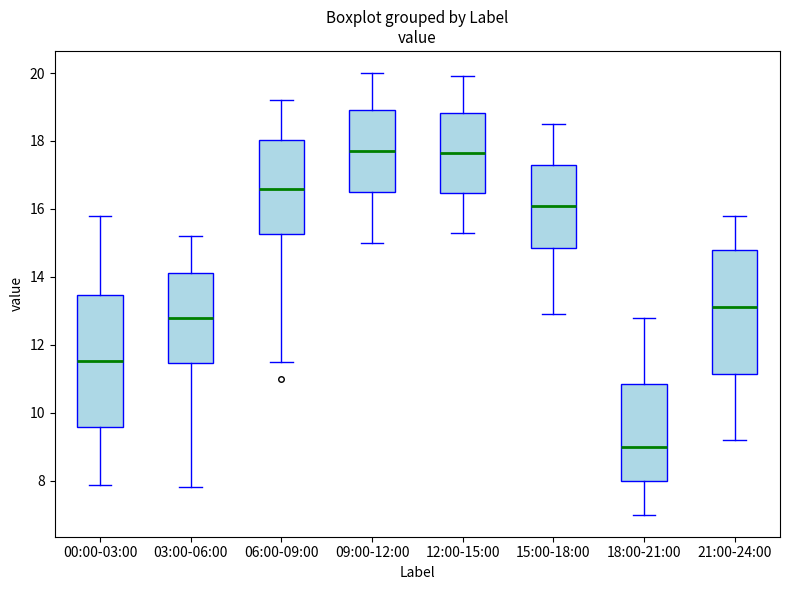

Reading left to right, read every box against the y-axis: the position of its median line, the range the box covers, and the ends of its whiskers. The values are not printed on the chart, so give them approximately, as read against the axis.

00:00-03:00: median 11.6, box 9.6 to 13.4, whiskers 7.8 to 15.8
03:00-06:00: median 12.8, box 11.4 to 14.2, whiskers 7.8 to 15.2
06:00-09:00: median 16.6, box 15.2 to 18.0, whiskers 11.6 to 19.2
09:00-12:00: median 17.8, box 16.6 to 19.0, whiskers 15.0 to 20.0
12:00-15:00: median 17.6, box 16.4 to 18.8, whiskers 15.4 to 20.0
15:00-18:00: median 16.2, box 14.8 to 17.4, whiskers 13.0 to 18.6
18:00-21:00: median 9.0, box 8.0 to 10.8, whiskers 7.0 to 12.8
21:00-24:00: median 13.2, box 11.2 to 14.8, whiskers 9.2 to 15.8